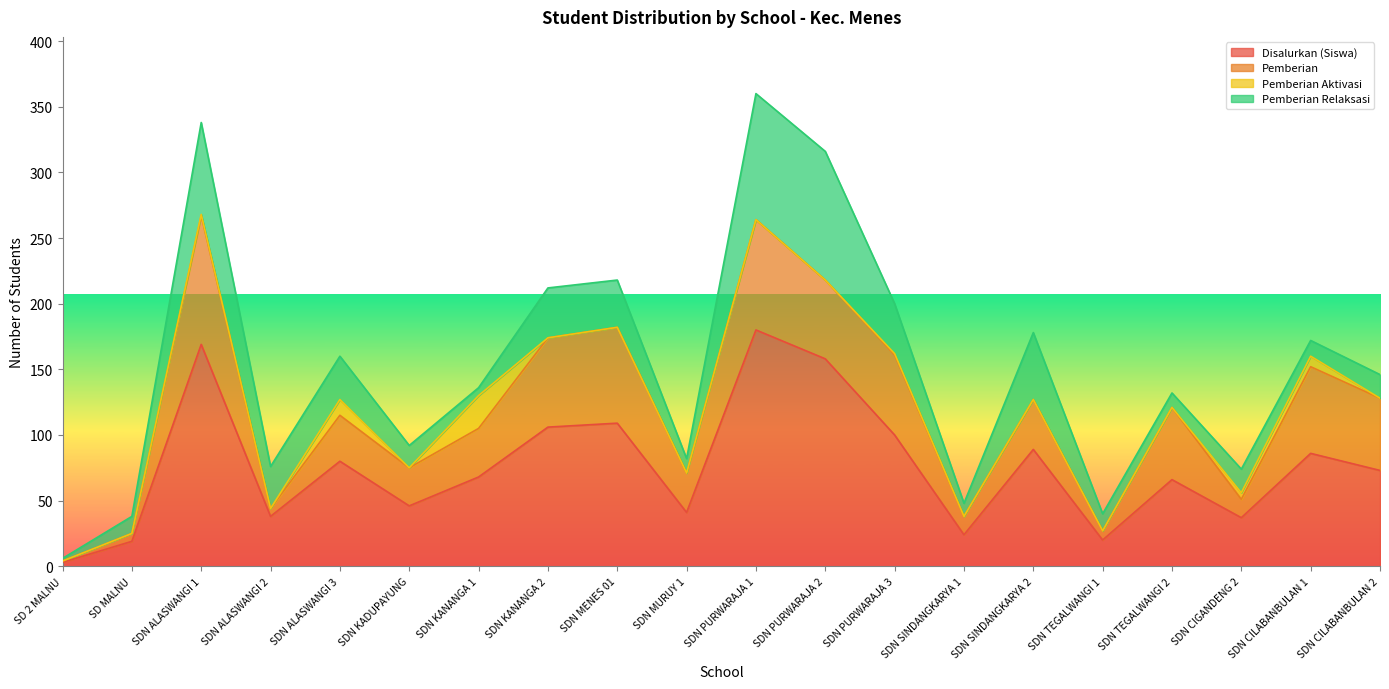

How many interior local peaks does the Disalurkan (Siswa) series have?

7